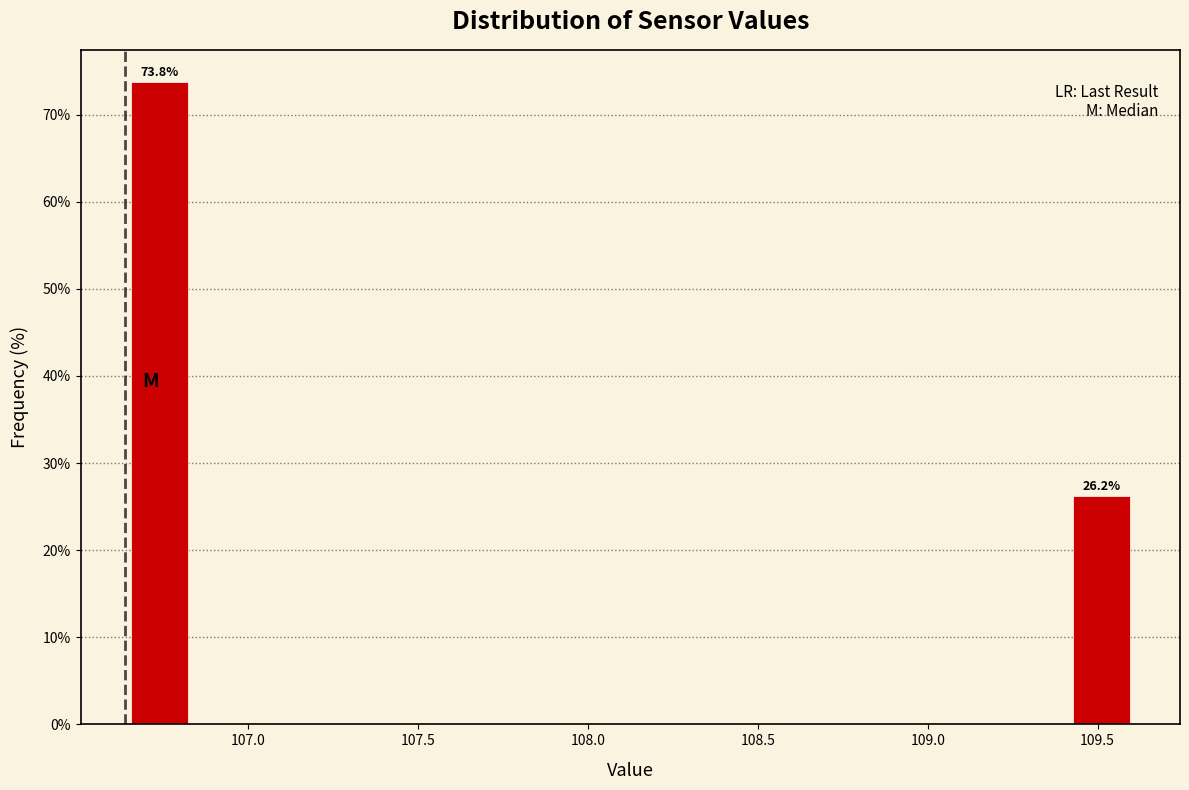

Around what value on the x-axis is the tallest bar? Give the approximate position of its centre, as read against the axis.

106.75